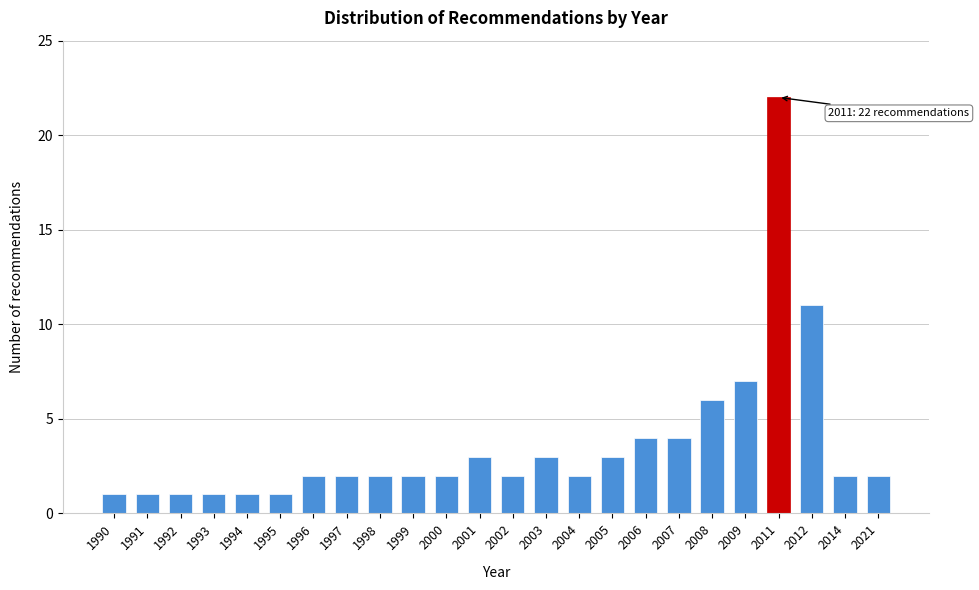

Reading left to right, transcribe all the data shown in this chart.

1990=1	1991=1	1992=1	1993=1	1994=1	1995=1	1996=2	1997=2	1998=2	1999=2	2000=2	2001=3	2002=2	2003=3	2004=2	2005=3	2006=4	2007=4	2008=6	2009=7	2011=22	2012=11	2014=2	2021=2